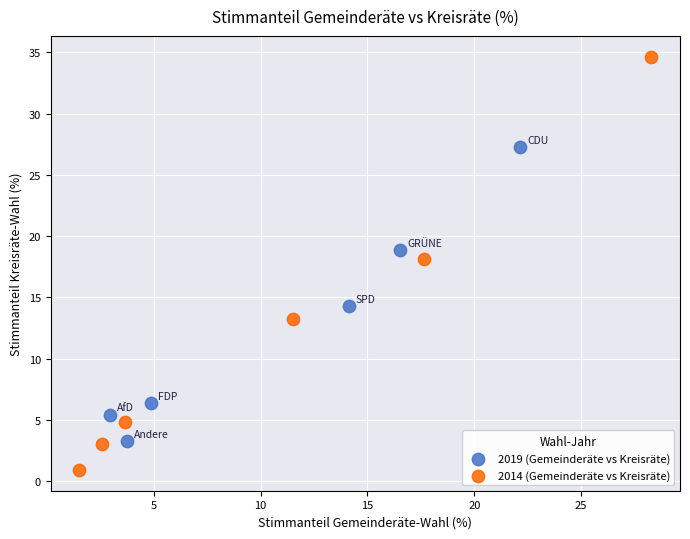

What are all the series names shown in the legend?

2019 (Gemeinderäte vs Kreisräte), 2014 (Gemeinderäte vs Kreisräte)